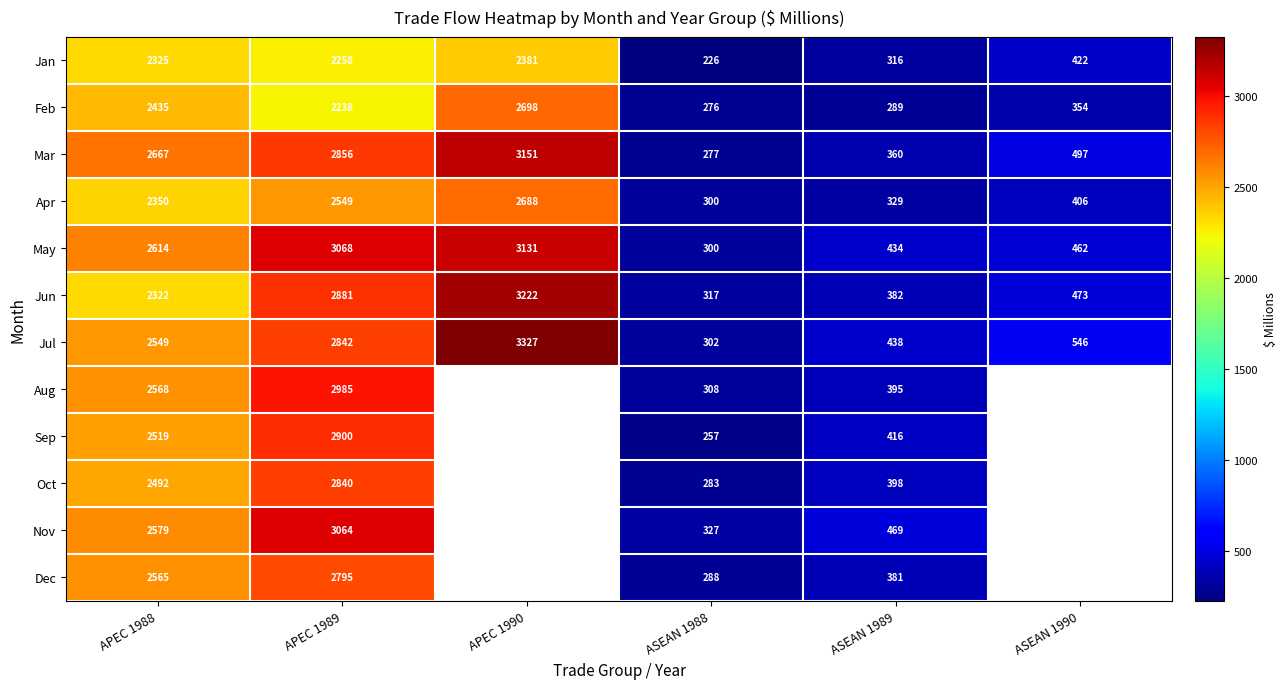

Which has a higher value, ASEAN 1989 or APEC 1990?

APEC 1990